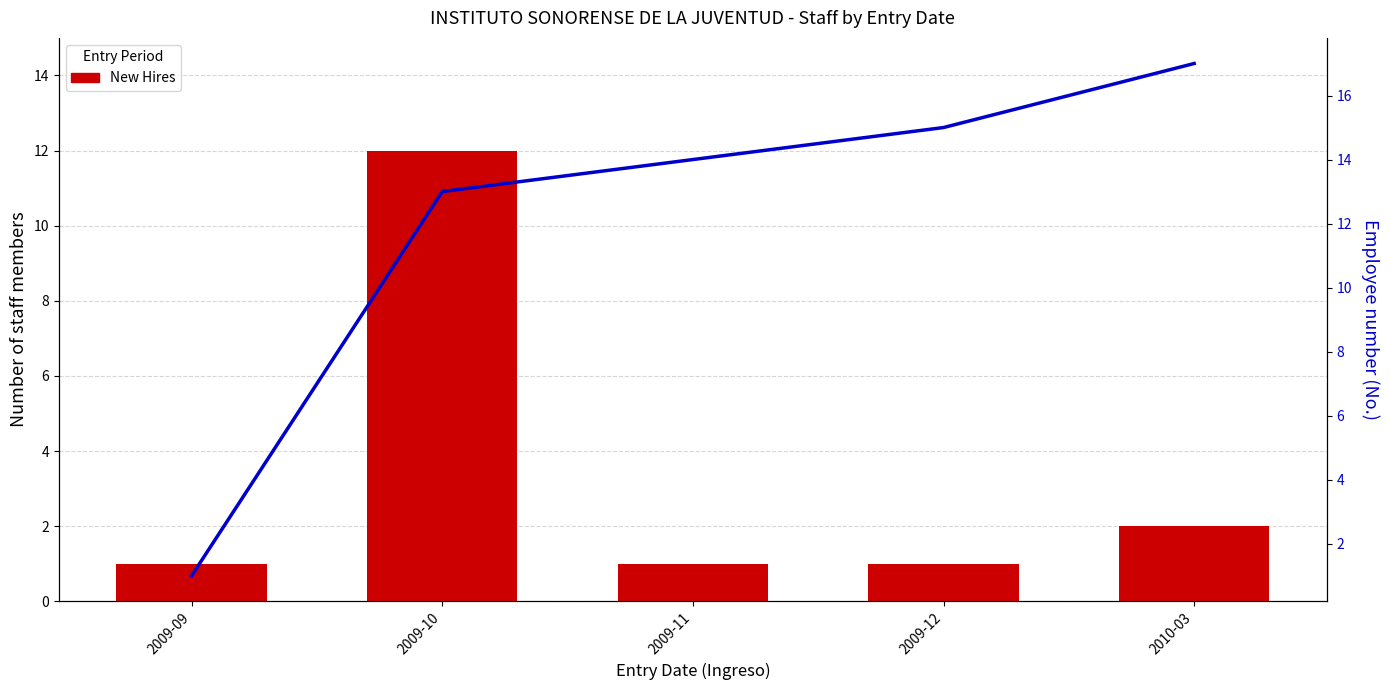

Are the bars grouped side by side (vs. stacked)?

Yes